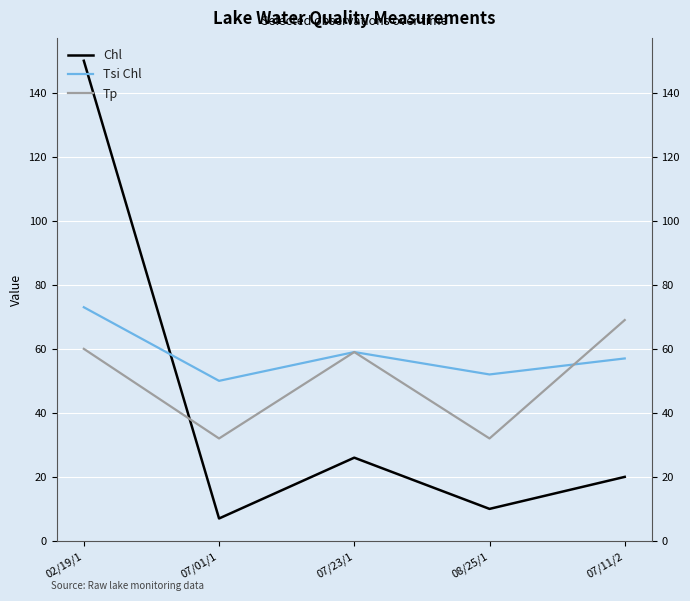

What is the label of the 1st point from the left?

02/19/1